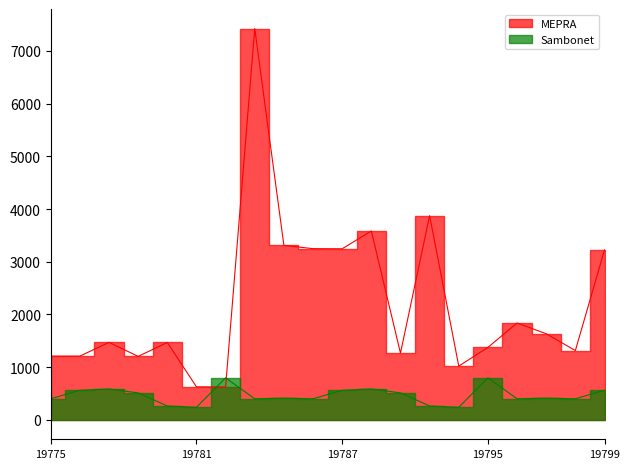

Reading right to left, what are all the values shown in this chart?

MEPRA: 19799=3223.2	19798=1312.8	19797=1632.0	19796=1836.0	19795=1372.8	19794=1017.6	19792=3873.6	19790=1264.8	19789=3583.2	19787=3244.8	19786=3247.2	19784=3309.6	19783=7425.6	19782=621.6	19781=624.0	19780=1466.4	19778=1202.4	19777=1468.8	19776=1207.2	19775=1207.2
Sambonet: 19799=558.9	19798=397.4	19797=409.9	19796=397.4	19795=794.9	19794=236.0	19792=260.8	19790=509.2	19789=583.7	19787=558.9	19786=397.4	19784=409.9	19783=397.4	19782=794.9	19781=236.0	19780=260.8	19778=509.2	19777=583.7	19776=558.9	19775=397.4